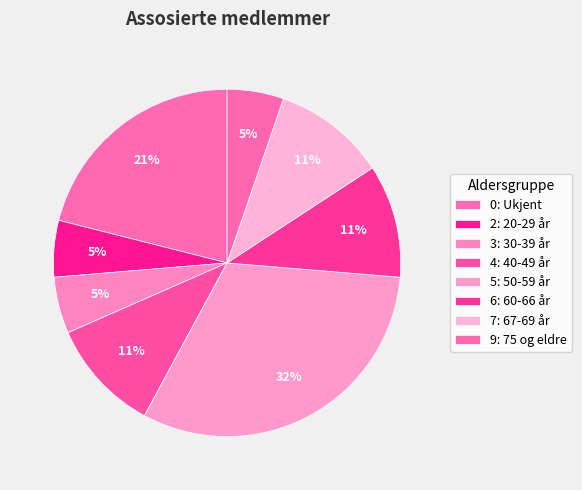

Is the sum of 3: 30-39 år and 6: 60-66 år greater than half?

No